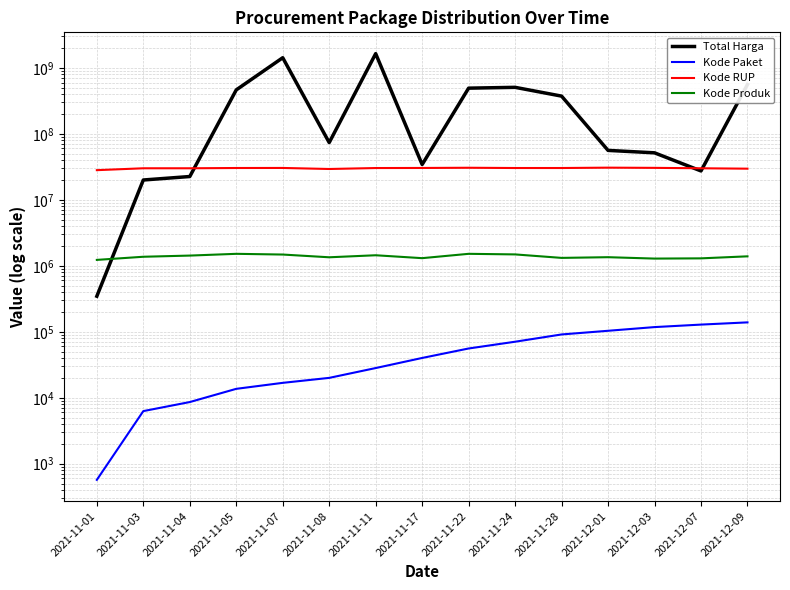

How many lines are shown in the chart?

4